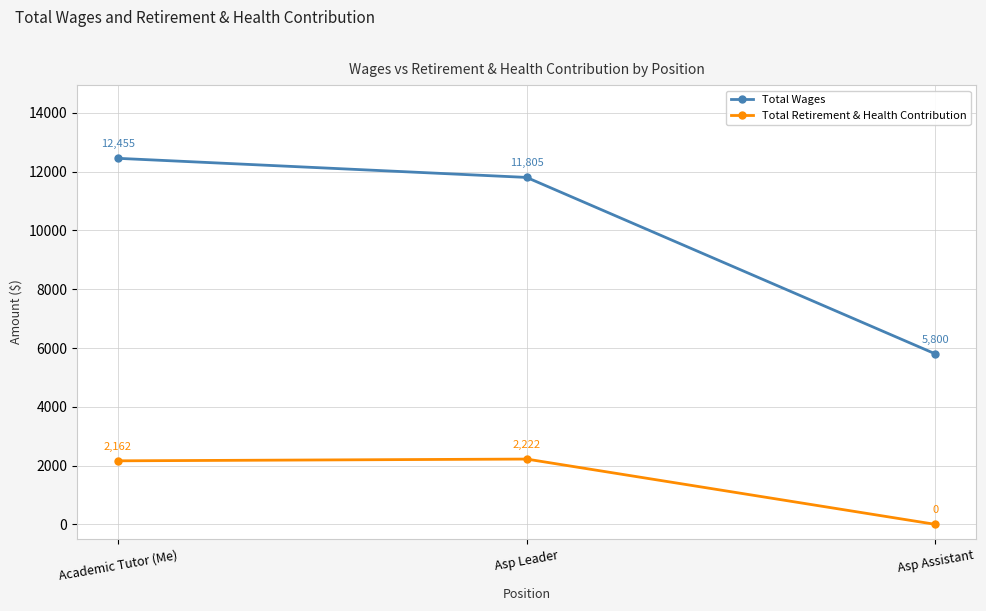

At Academic Tutor (Me), list the series in order from smallest to largest.

Total Retirement & Health Contribution, Total Wages